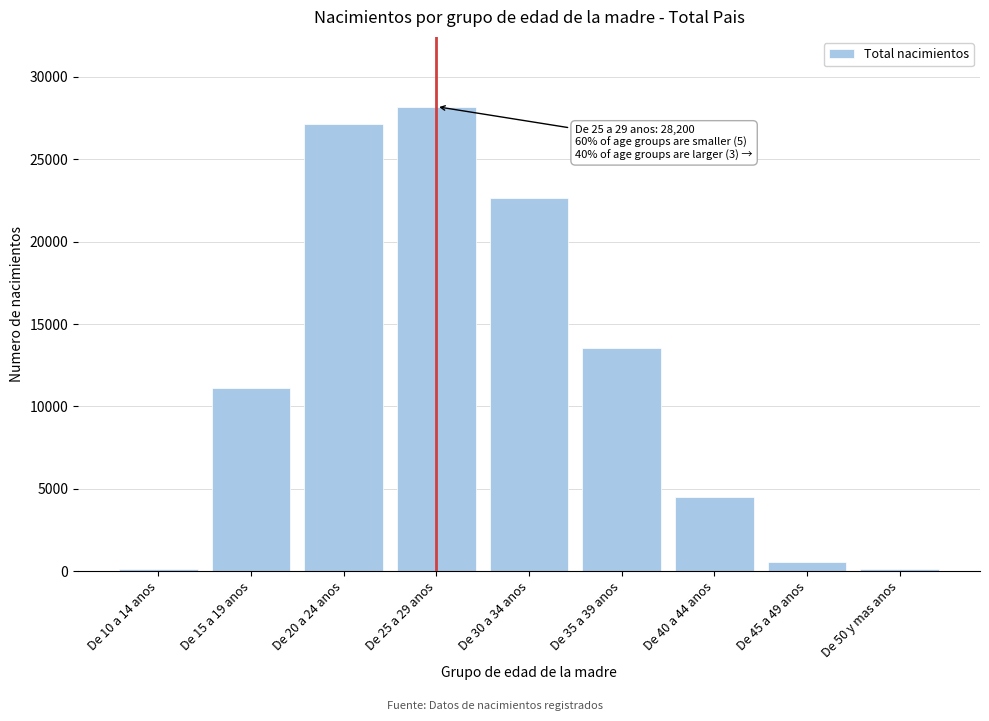

What is the label of the 6th bar from the right?

De 25 a 29 anos